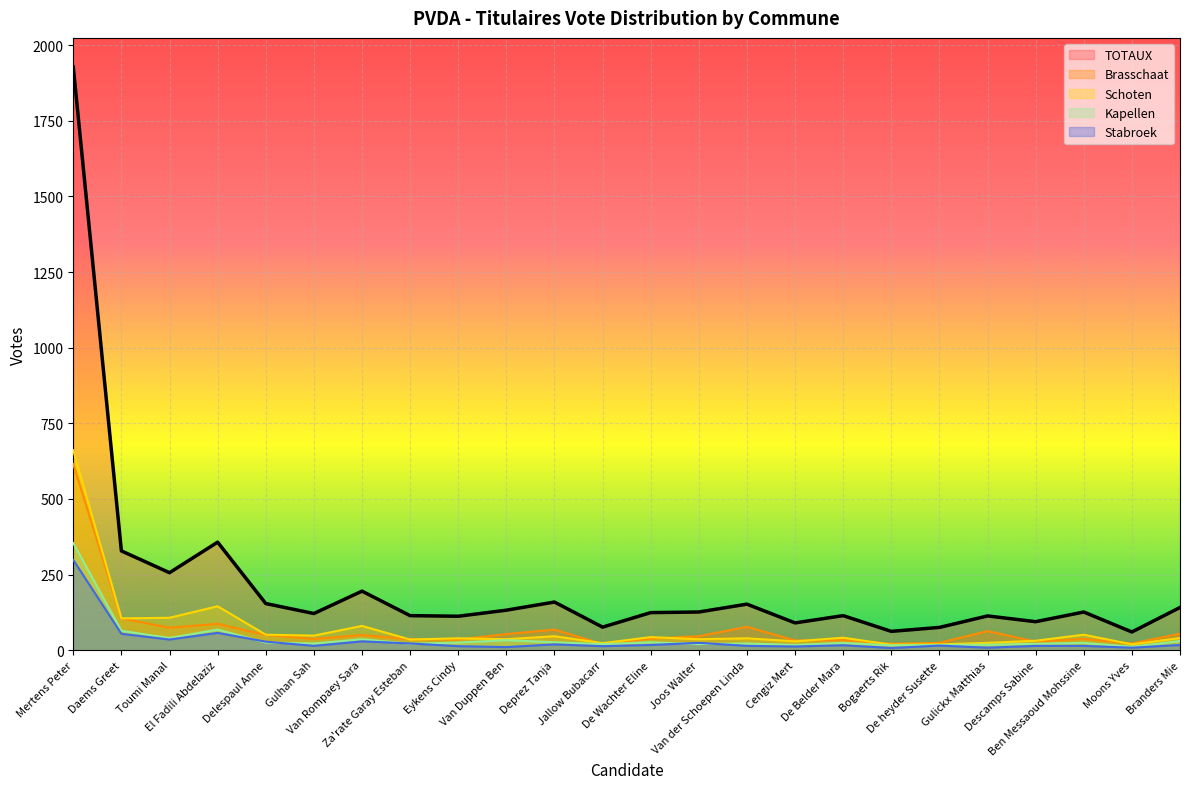

Reading left to right, list all the values displayed in this chart.

Brasschaat: Mertens Peter=615	Daems Greet=105	Toumi Manal=74	El Fadili Abdelaziz=87	Delespaul Anne=50	Gulhan Sah=37	Van Rompaey Sara=50	Za'rate Garay Esteban=36	Eykens Cindy=35	Van Duppen Ben=53	Deprez Tanja=68	Jallow Bubacarr=20	De Wachter Eline=38	Joos Walter=46	Van der Schoepen Linda=77	Cengiz Mert=32	De Belder Mara=33	Bogaerts Rik=21	De heyder Susette=24	Gulickx Matthias=63	Descamps Sabine=28	Ben Messaoud Mohssine=37	Moons Yves=22	Branders Mie=54
Kapellen: Mertens Peter=354	Daems Greet=64	Toumi Manal=40	El Fadili Abdelaziz=68	Delespaul Anne=25	Gulhan Sah=22	Van Rompaey Sara=36	Za'rate Garay Esteban=21	Eykens Cindy=25	Van Duppen Ben=33	Deprez Tanja=26	Jallow Bubacarr=20	De Wachter Eline=26	Joos Walter=20	Van der Schoepen Linda=22	Cengiz Mert=17	De Belder Mara=24	Bogaerts Rik=16	De heyder Susette=17	Gulickx Matthias=18	Descamps Sabine=21	Ben Messaoud Mohssine=24	Moons Yves=11	Branders Mie=30
Schoten: Mertens Peter=661	Daems Greet=105	Toumi Manal=107	El Fadili Abdelaziz=145	Delespaul Anne=51	Gulhan Sah=48	Van Rompaey Sara=80	Za'rate Garay Esteban=35	Eykens Cindy=39	Van Duppen Ben=36	Deprez Tanja=46	Jallow Bubacarr=23	De Wachter Eline=43	Joos Walter=36	Van der Schoepen Linda=39	Cengiz Mert=29	De Belder Mara=41	Bogaerts Rik=18	De heyder Susette=19	Gulickx Matthias=24	Descamps Sabine=31	Ben Messaoud Mohssine=51	Moons Yves=19	Branders Mie=40
Stabroek: Mertens Peter=298	Daems Greet=54	Toumi Manal=35	El Fadili Abdelaziz=57	Delespaul Anne=28	Gulhan Sah=14	Van Rompaey Sara=29	Za'rate Garay Esteban=22	Eykens Cindy=13	Van Duppen Ben=10	Deprez Tanja=19	Jallow Bubacarr=13	De Wachter Eline=17	Joos Walter=24	Van der Schoepen Linda=14	Cengiz Mert=12	De Belder Mara=16	Bogaerts Rik=7	De heyder Susette=15	Gulickx Matthias=8	Descamps Sabine=14	Ben Messaoud Mohssine=14	Moons Yves=8	Branders Mie=17
TOTAUX: Mertens Peter=1928	Daems Greet=328	Toumi Manal=256	El Fadili Abdelaziz=357	Delespaul Anne=154	Gulhan Sah=121	Van Rompaey Sara=195	Za'rate Garay Esteban=114	Eykens Cindy=112	Van Duppen Ben=132	Deprez Tanja=159	Jallow Bubacarr=76	De Wachter Eline=124	Joos Walter=126	Van der Schoepen Linda=152	Cengiz Mert=90	De Belder Mara=114	Bogaerts Rik=62	De heyder Susette=75	Gulickx Matthias=113	Descamps Sabine=94	Ben Messaoud Mohssine=126	Moons Yves=60	Branders Mie=141